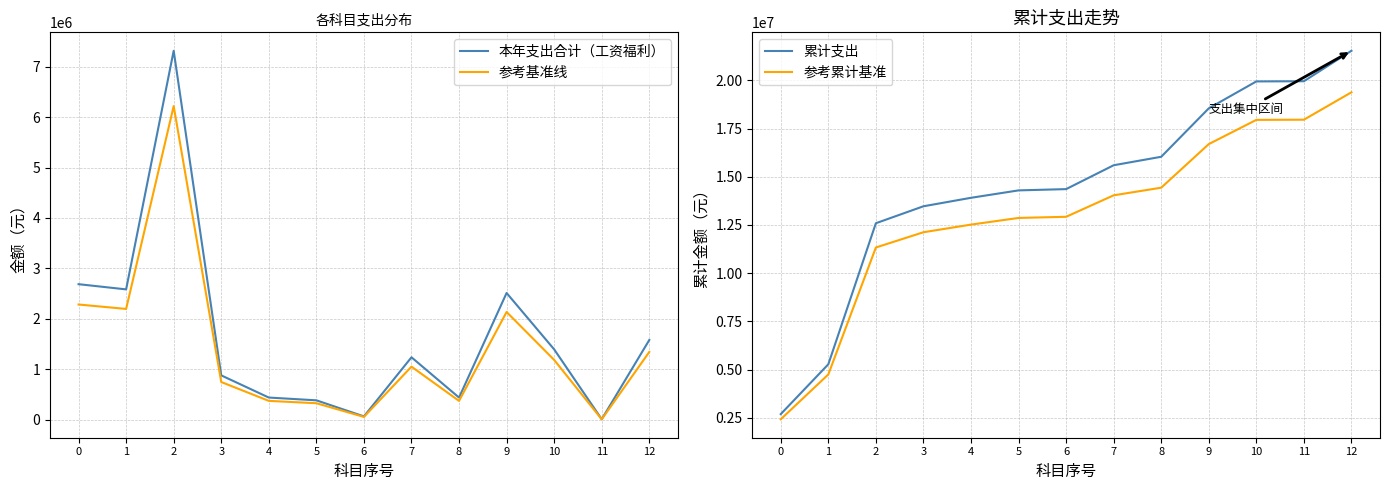

True or false: 本年支出合计（工资福利） has more than 2 points higher than both neighbors.

True